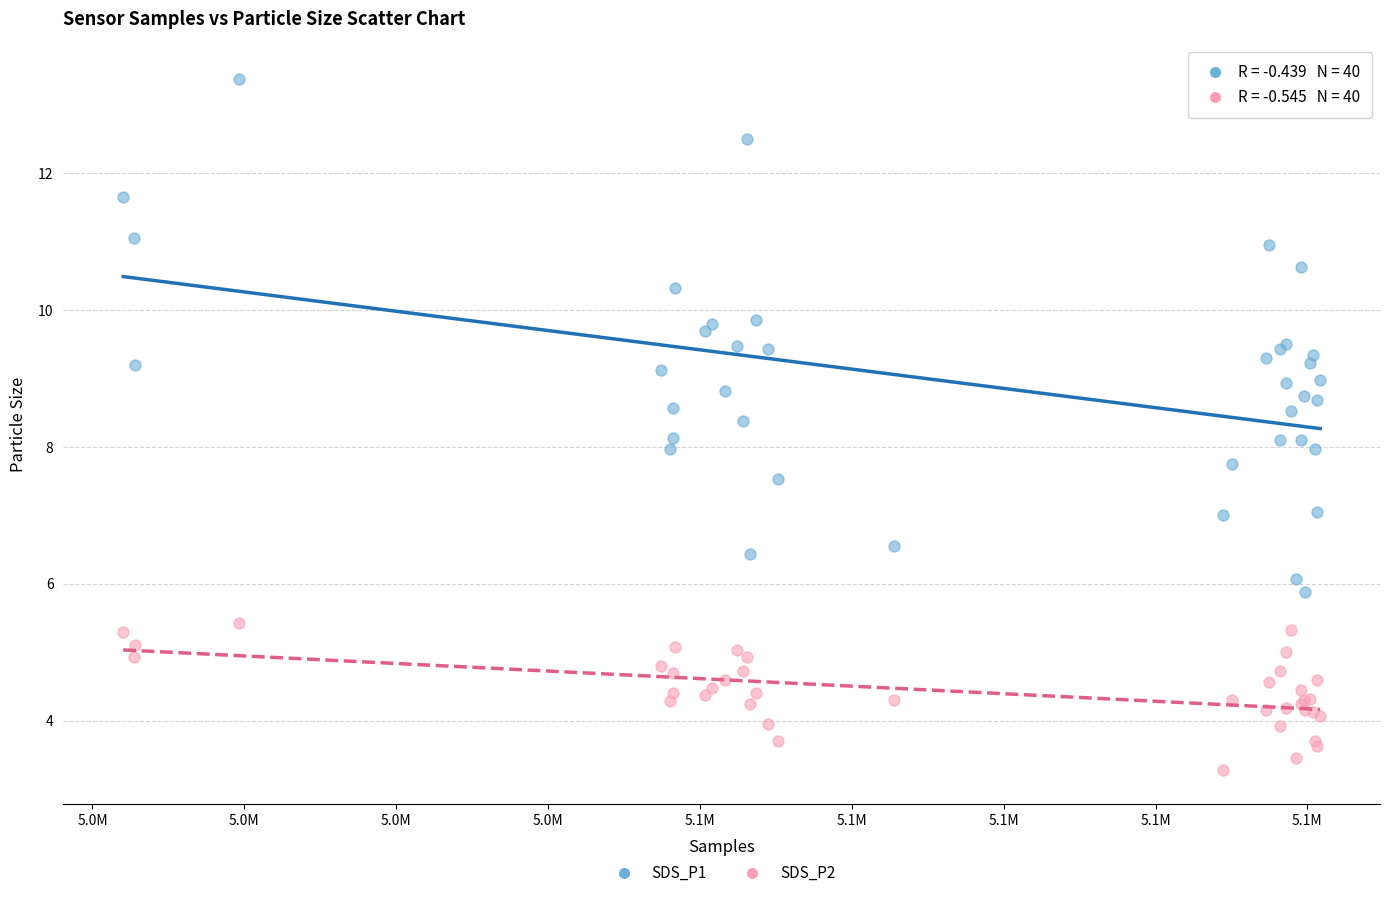

Which series reaches the minimum Y coordinate?

SDS_P2